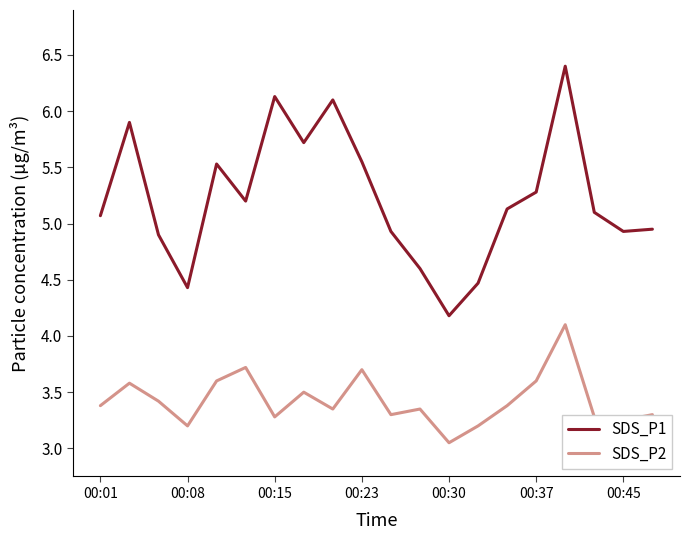

Which series has the largest range (max minus min)?

SDS_P1